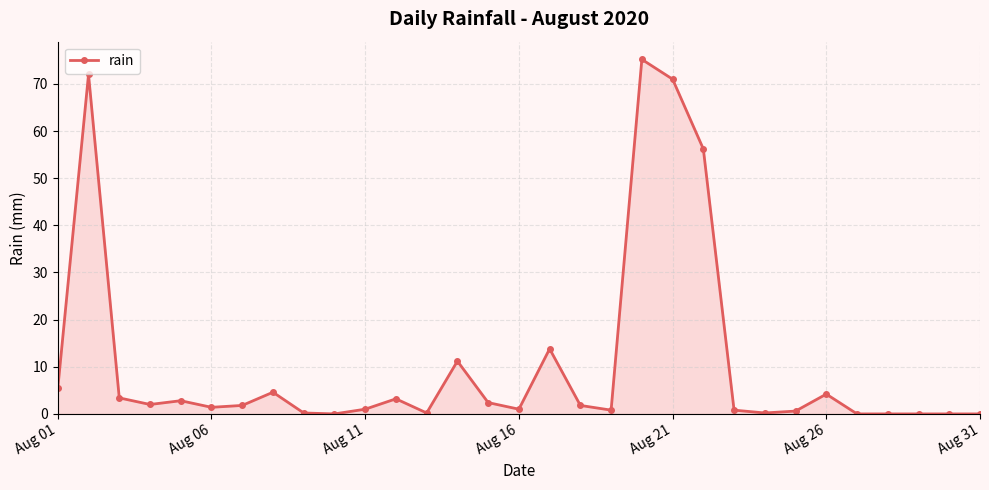

What is the average value?

10.9